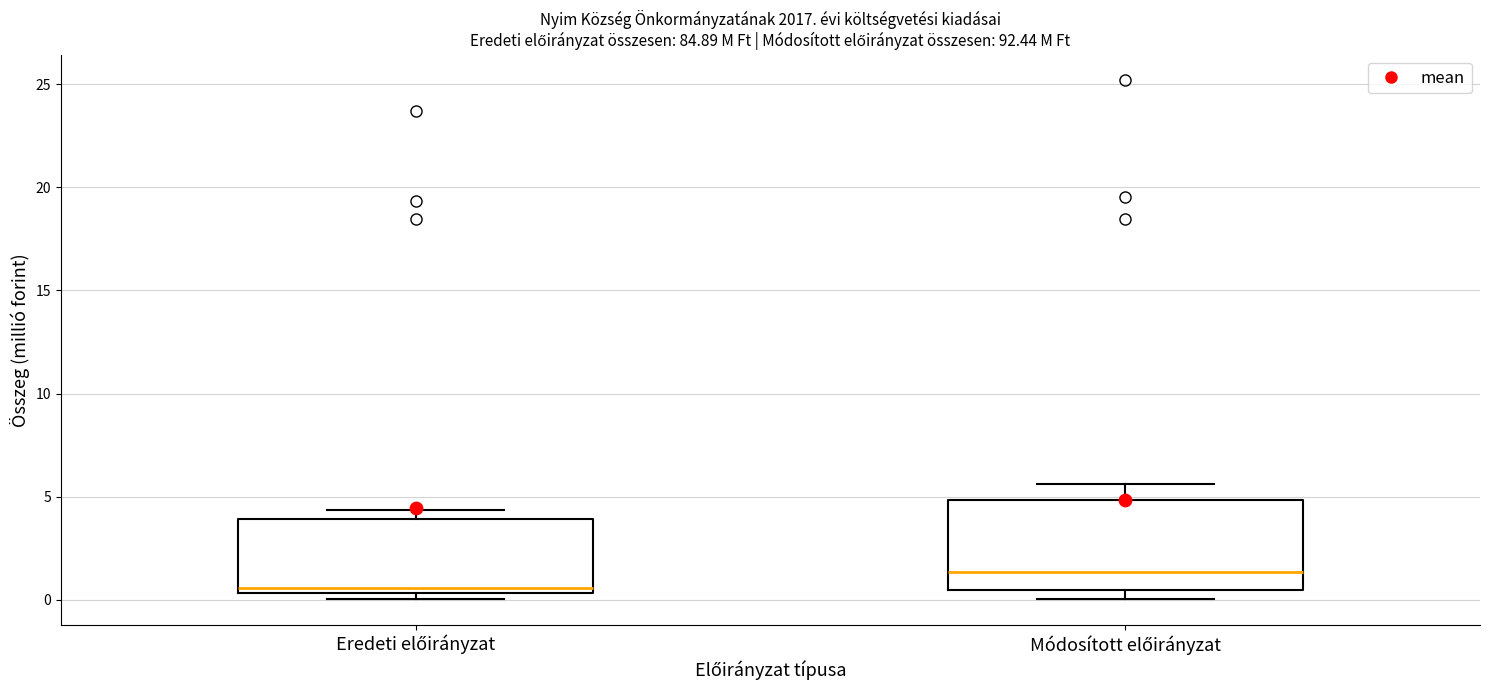

Reading left to right, transcribe this box plot: for each box, give where its median line is, the range the box spans, and where its two whiskers end, as read against the y-axis. The values are not printed on the chart, so give them approximately, as read against the axis.

Eredeti előirányzat: median 0.5 (just above the box's lower edge), box 0.5 to 4.0, whiskers 0.0 to 4.5
Módosított előirányzat: median 1.5, box 0.5 to 5.0, whiskers 0.0 to 5.5